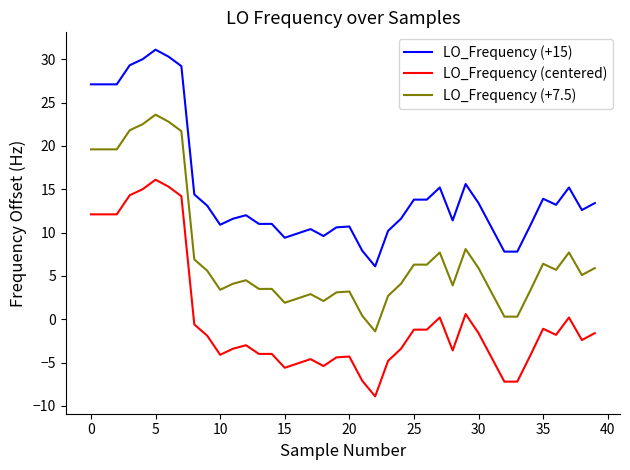

True or false: LO_Frequency (+15) and LO_Frequency (centered) intersect in this chart.

False